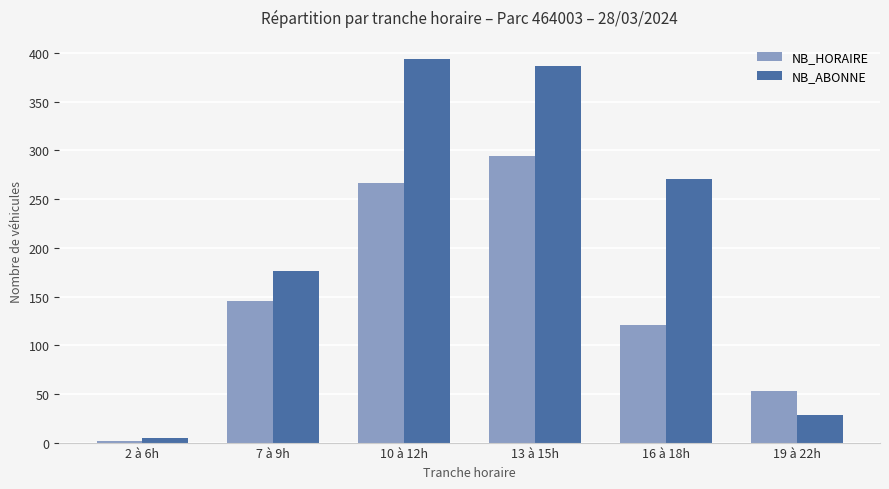

What is the smallest value displayed?

2